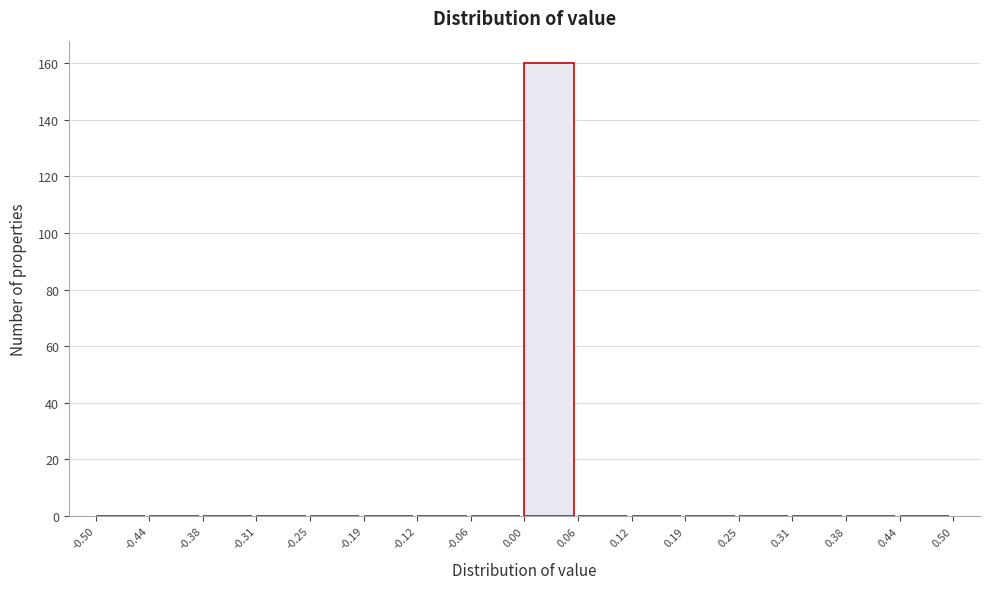

What is the height of the bar covering 0.00 to 0.06 on the x-axis? The values are not printed on the chart, so give them approximately, as read against the axis.

160